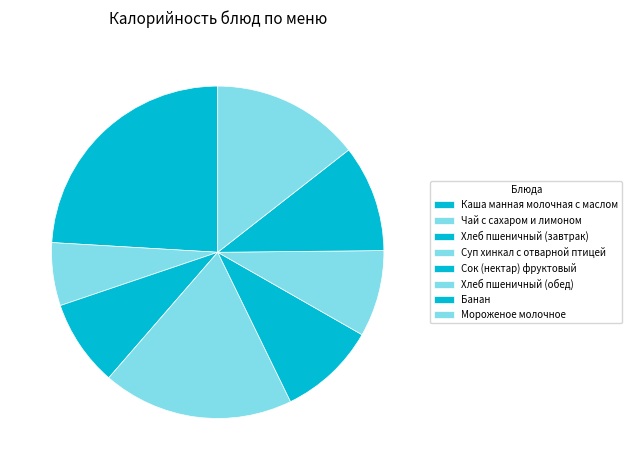

To the nearest percent, what is the average slice percentage?

12%